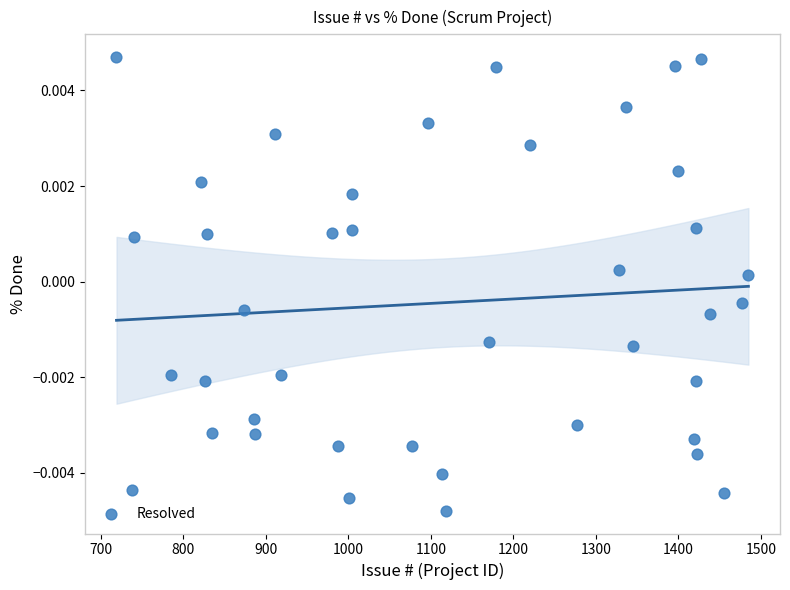

What is the range of X values (max minus min)?

766.0